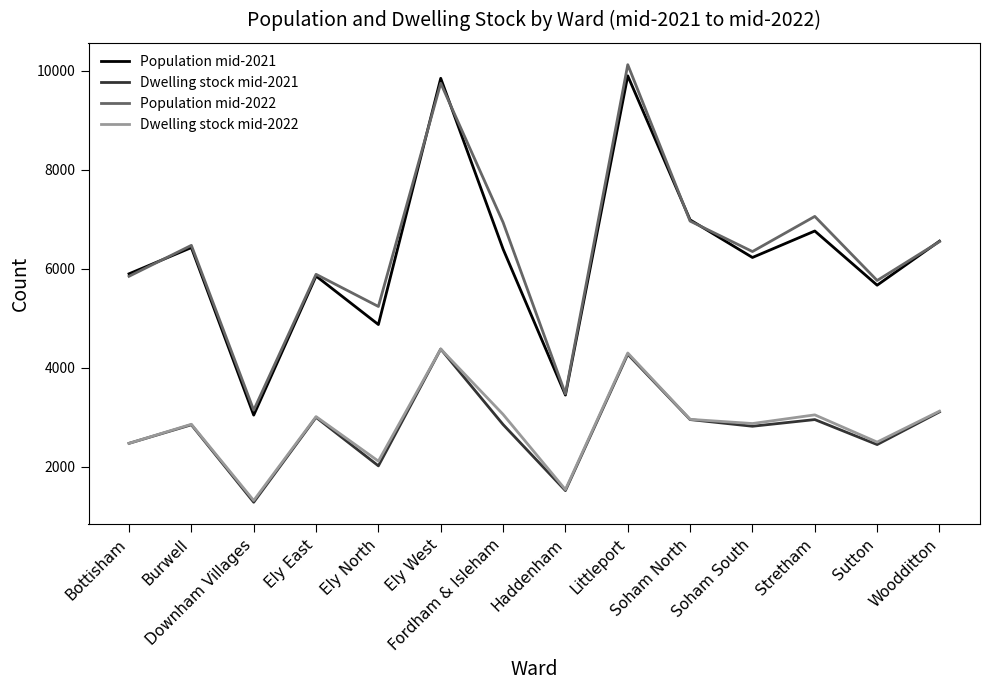

What is the difference between the highest and lowest values at Stretham?

4105